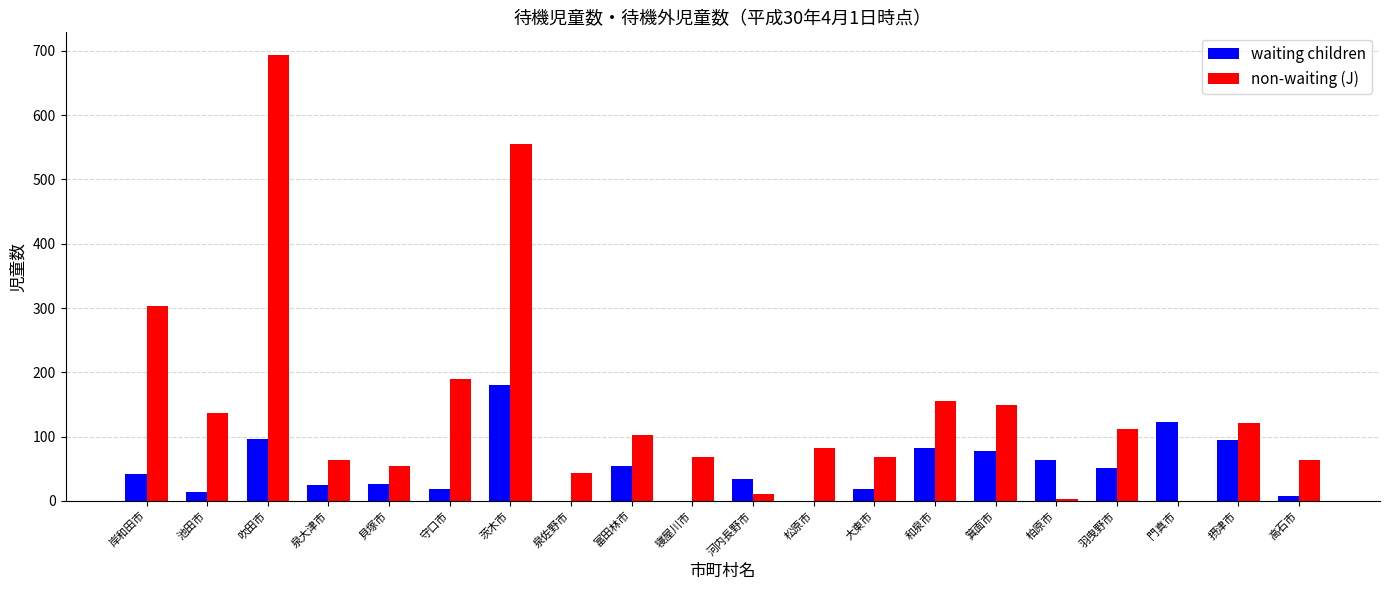

What is the maximum value for non-waiting (J)?

694